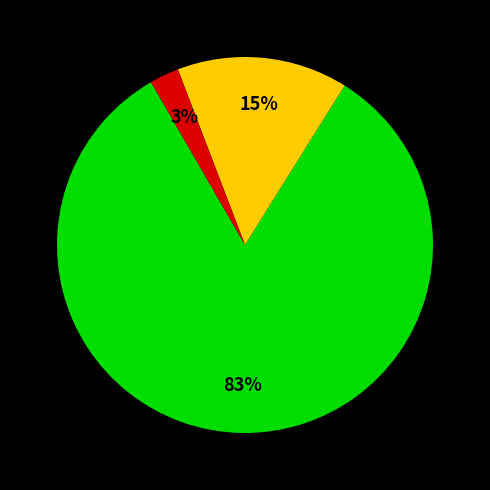

Is there any slice that represents more than half of the pie?

Yes